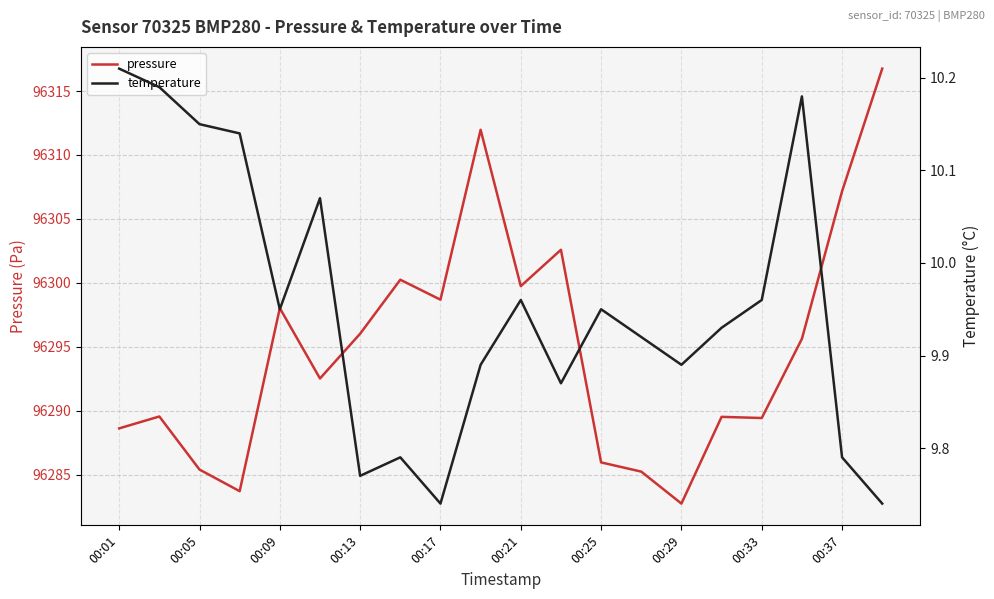

The value of pressure at 17 is 150811.0. True or false?

False